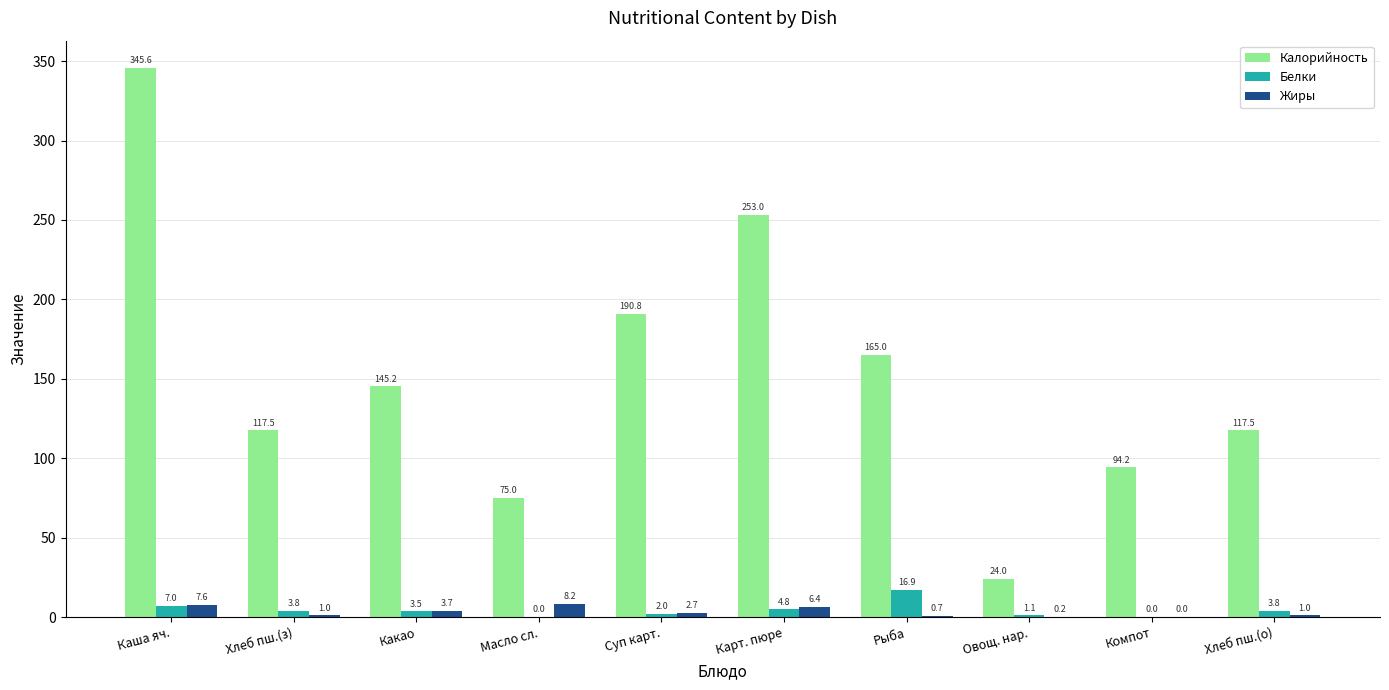

The Калорийность series shows 209.6 at Хлеб пш.(о). True or false?

False